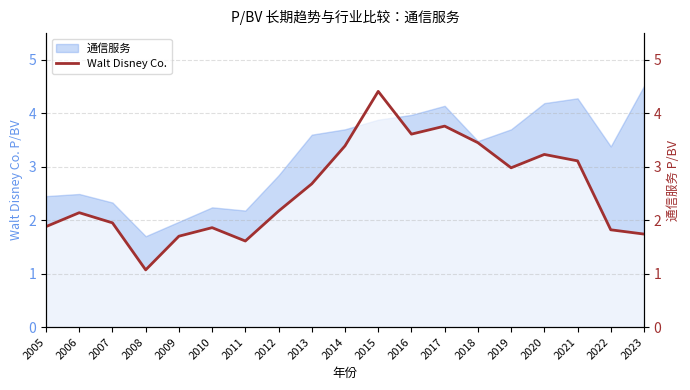

Is it true that the value at 2020 is 0.7?

False